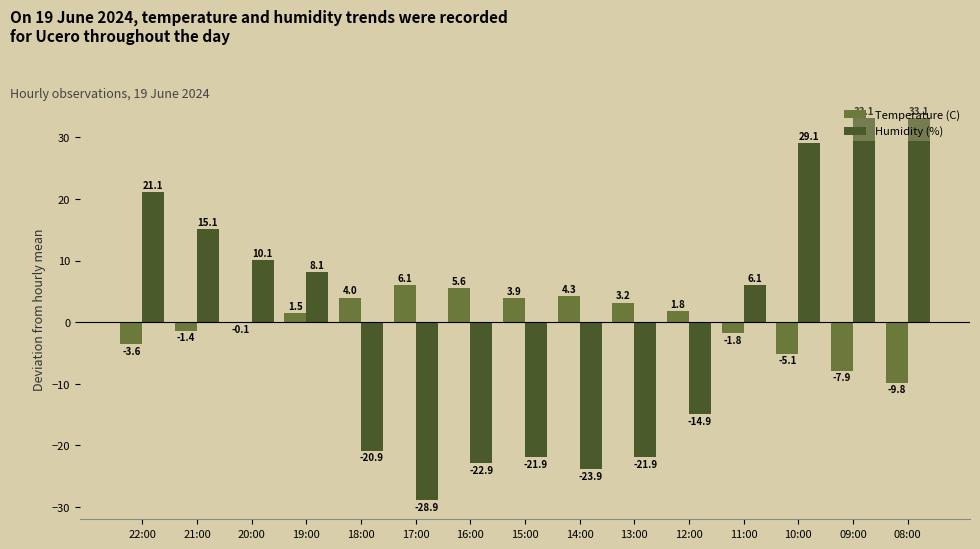

How many groups of bars are there?

15